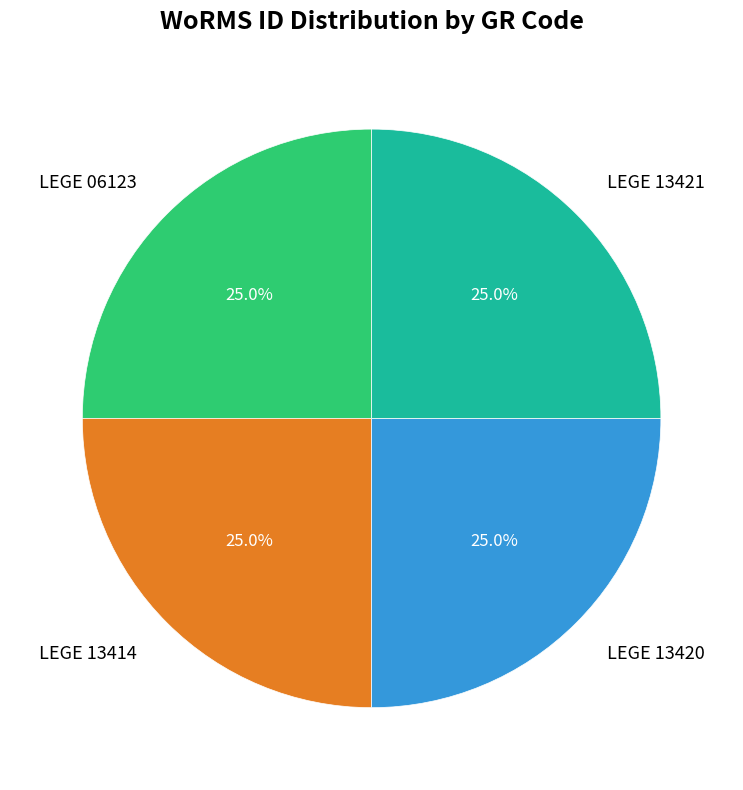

Is LEGE 13421 the majority of the pie?

No